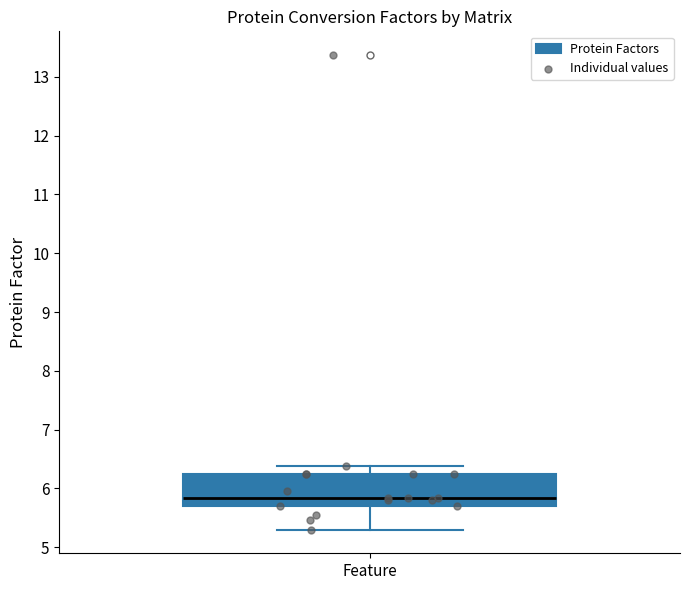

Transcribe this box plot: give where the median line is, the range the box spans, and where the two whiskers end, as read against the y-axis. The values are not printed on the chart, so give them approximately, as read against the axis.

median 5.8, box 5.7 to 6.3, whiskers 5.3 to 6.4